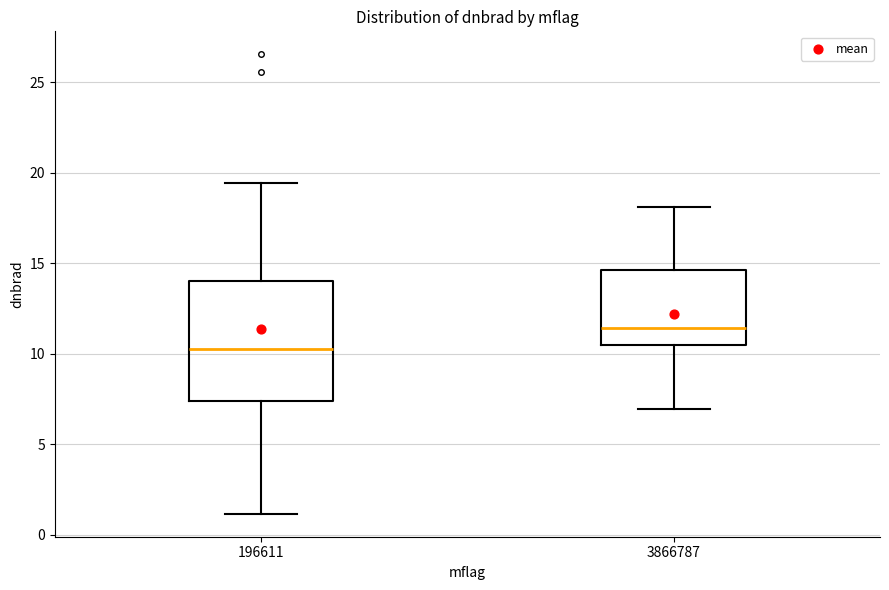

Where does the upper whisker of the box at x = 3866787 end on the y-axis? The values are not printed on the chart, so give them approximately, as read against the axis.

18.0